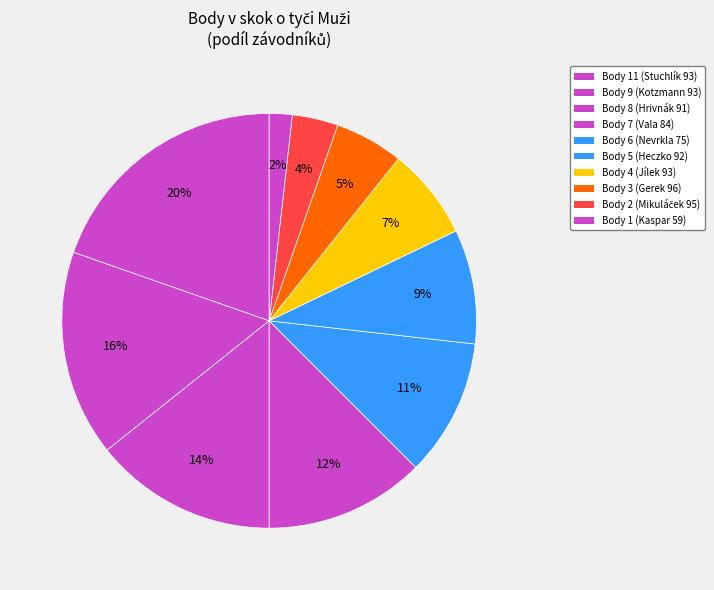

Count the number of slices in the pie.

10